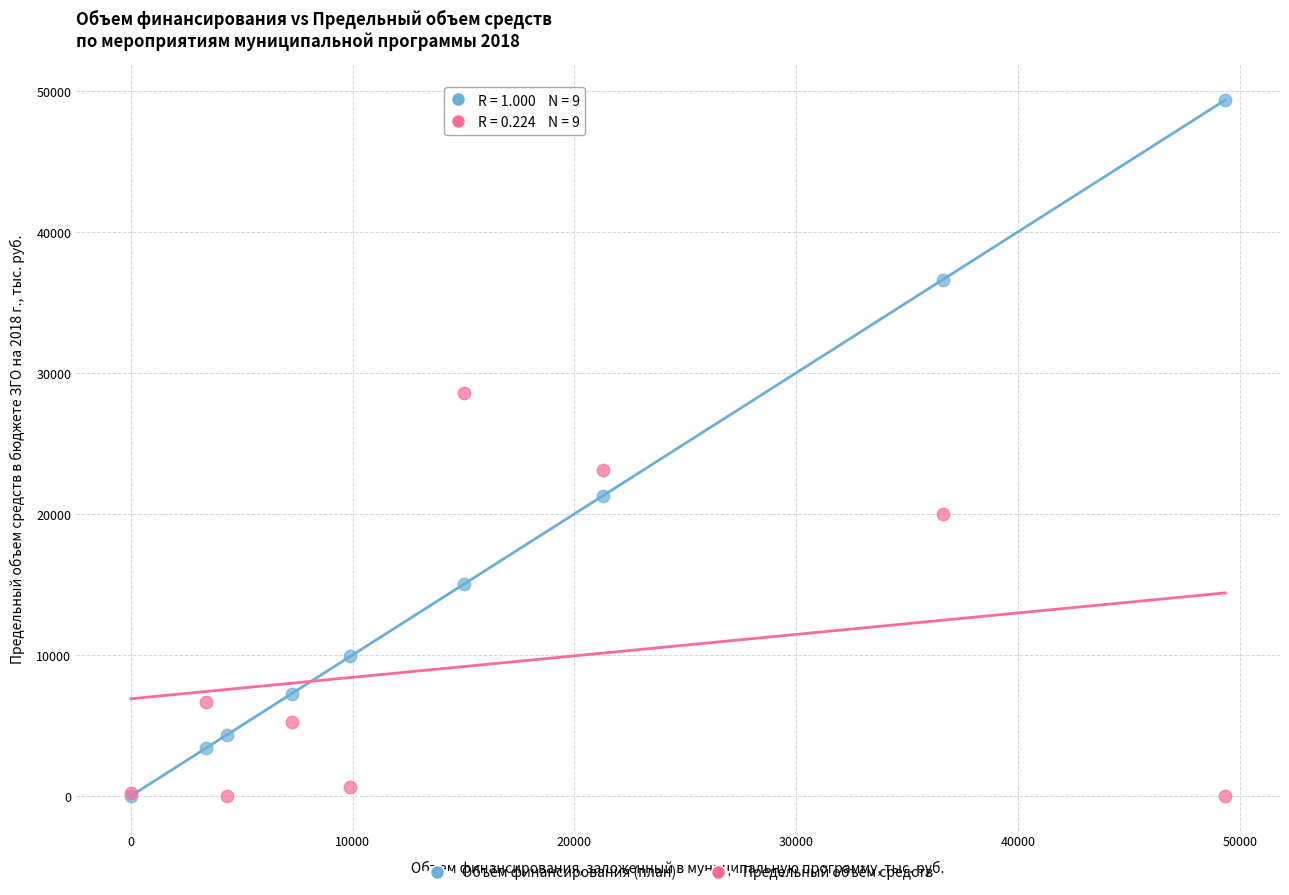

What are all the series names shown in the legend?

Объём финансирования (план), Предельный объём средств